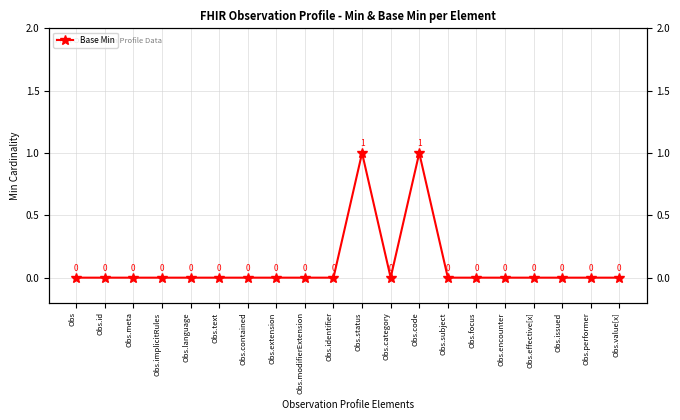

At which category does the data reach its first local valley?

Obs.category